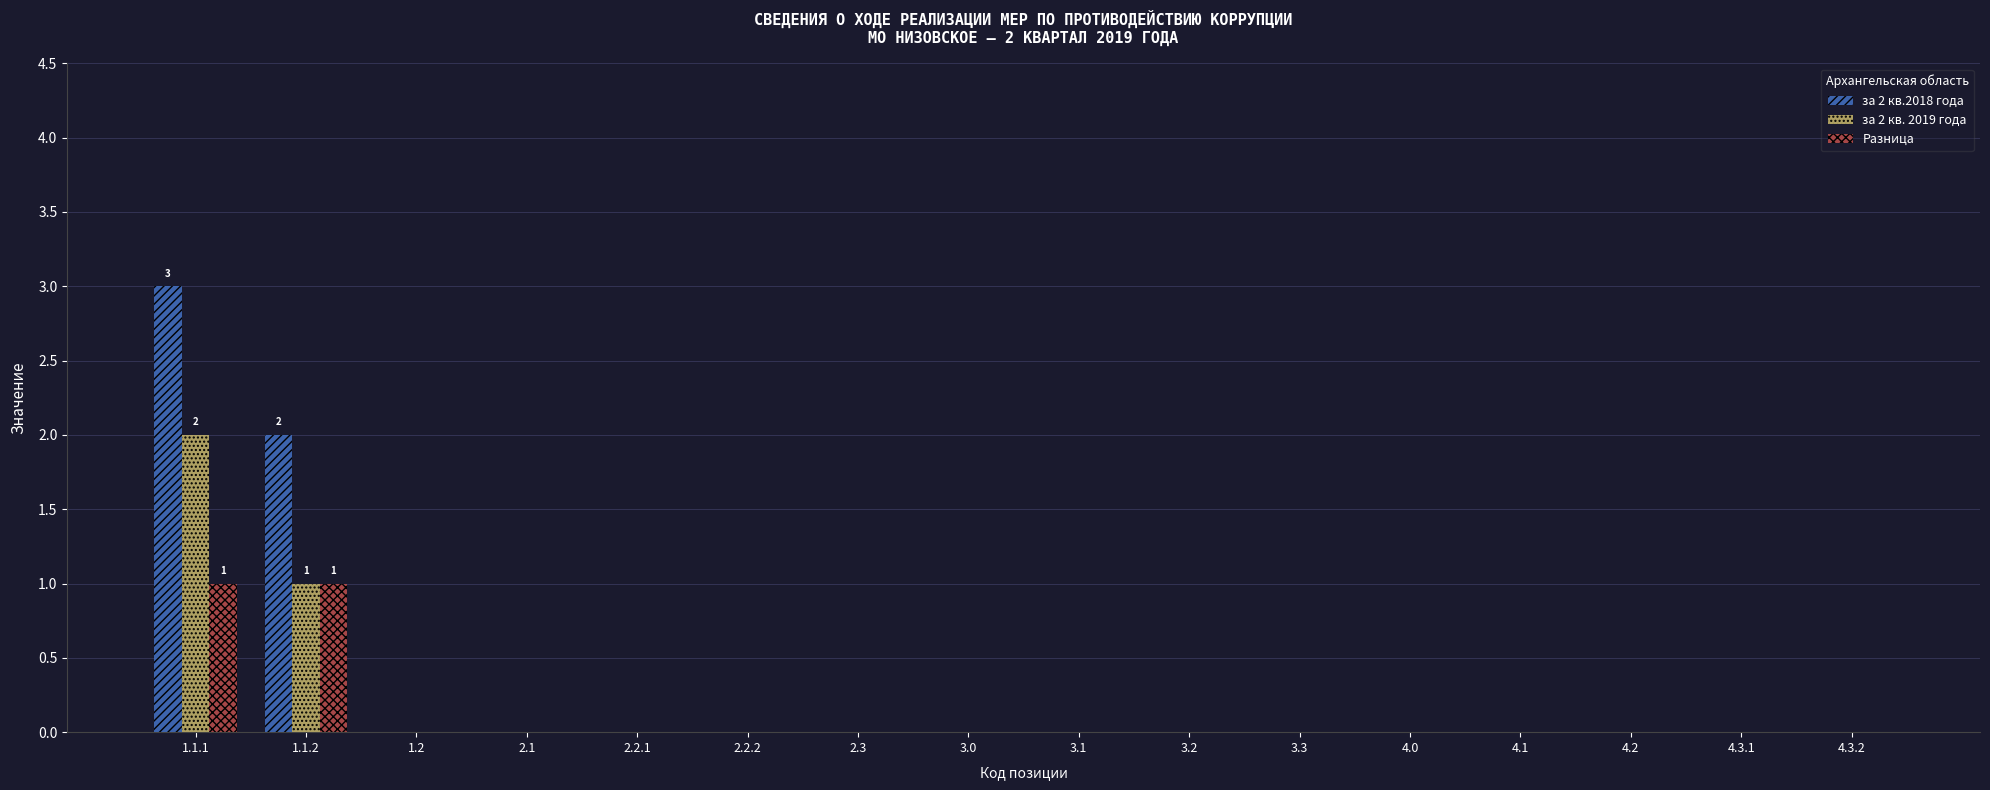

Which label corresponds to the largest value in the chart?

1.1.1